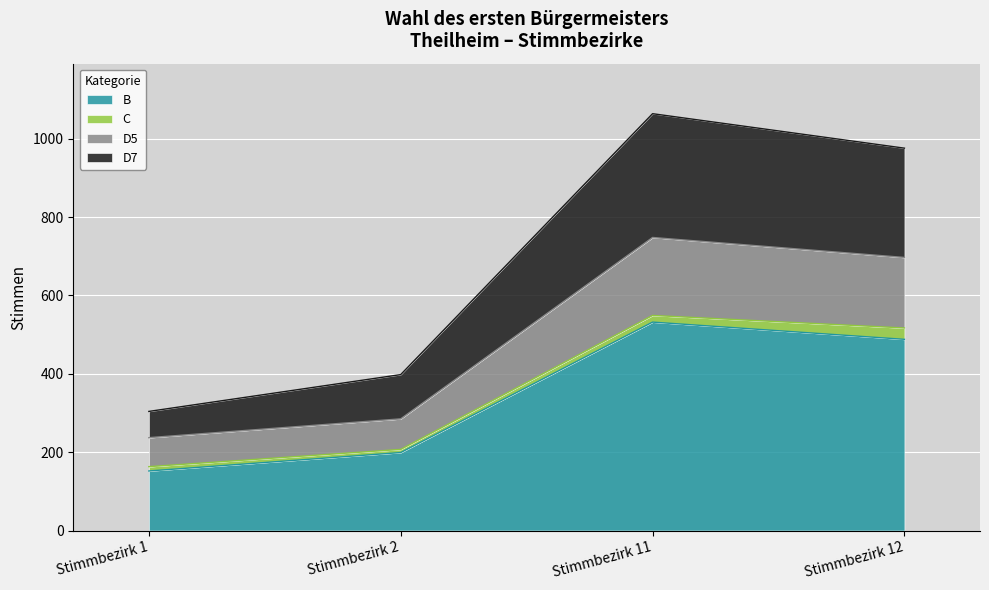

True or false: B and D7 intersect in this chart.

False